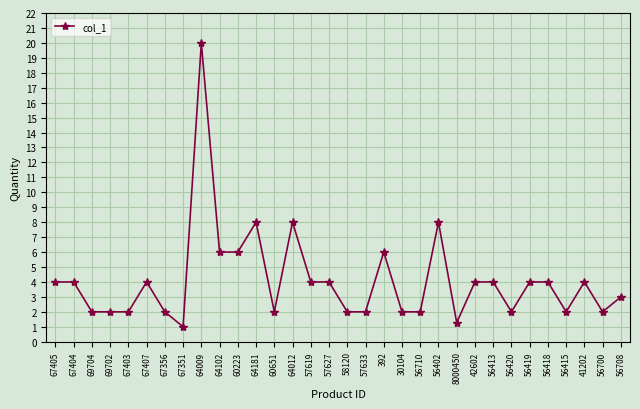

What is the smallest value displayed?

1.0